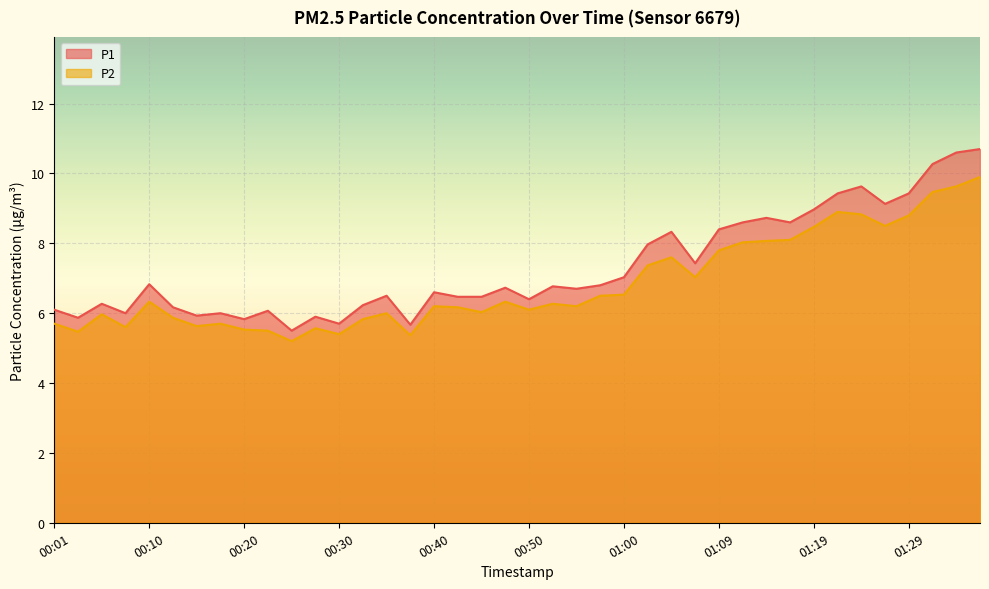

What are all the series names shown in the legend?

P1, P2